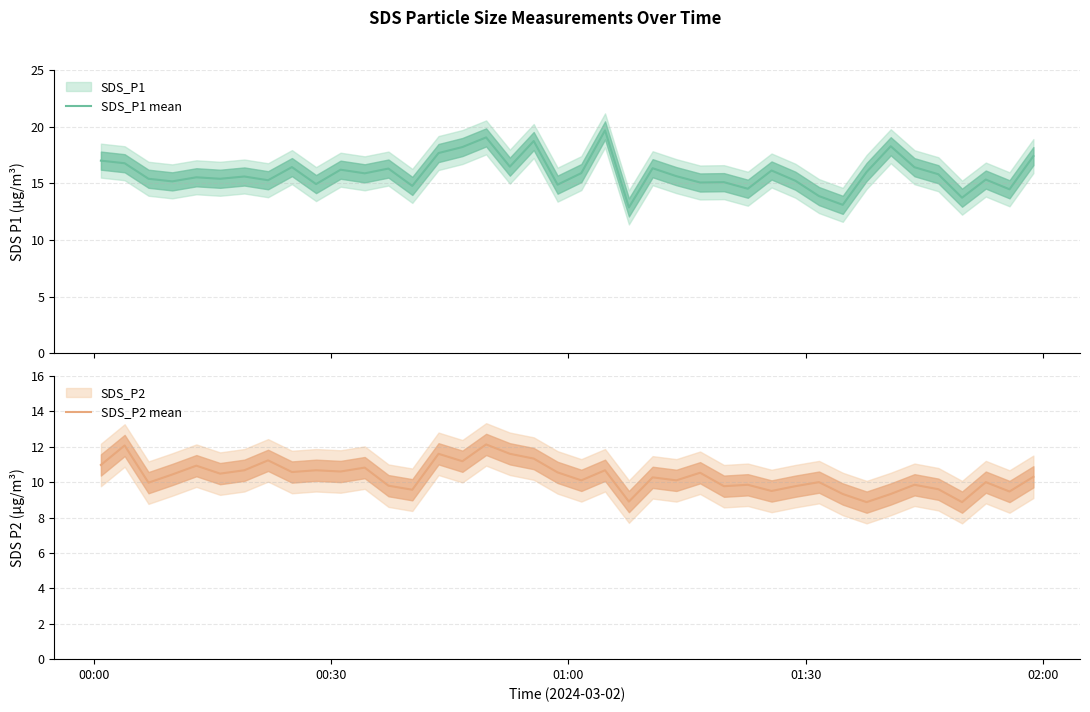

What is the minimum value for SDS_P1 mean?

12.9